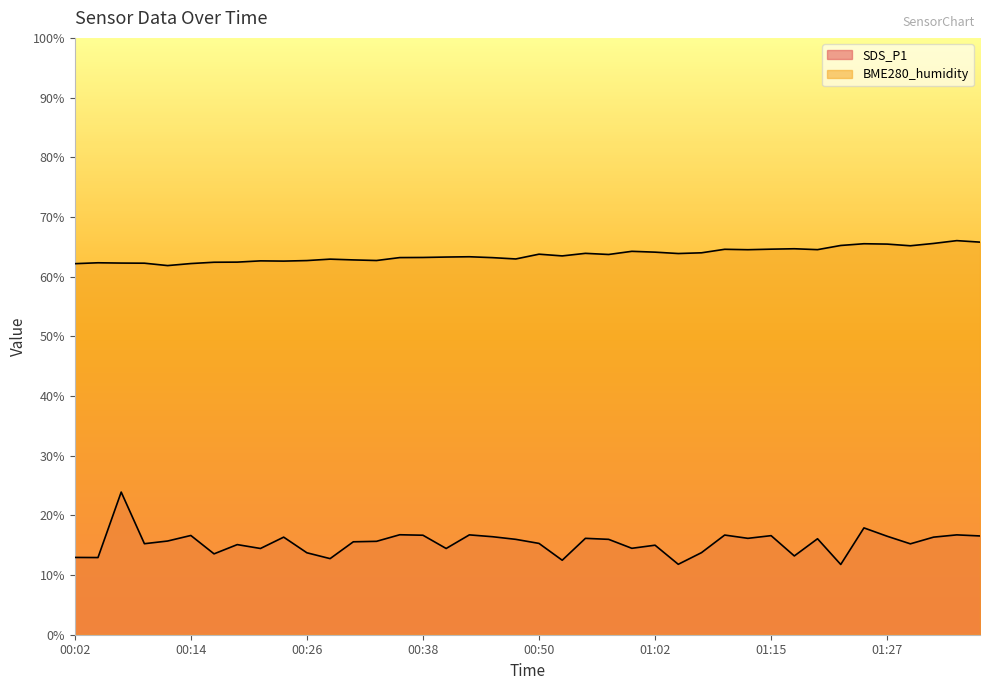

What is the sum of the SDS_P1 values at 00:53 and 01:05?

24.3